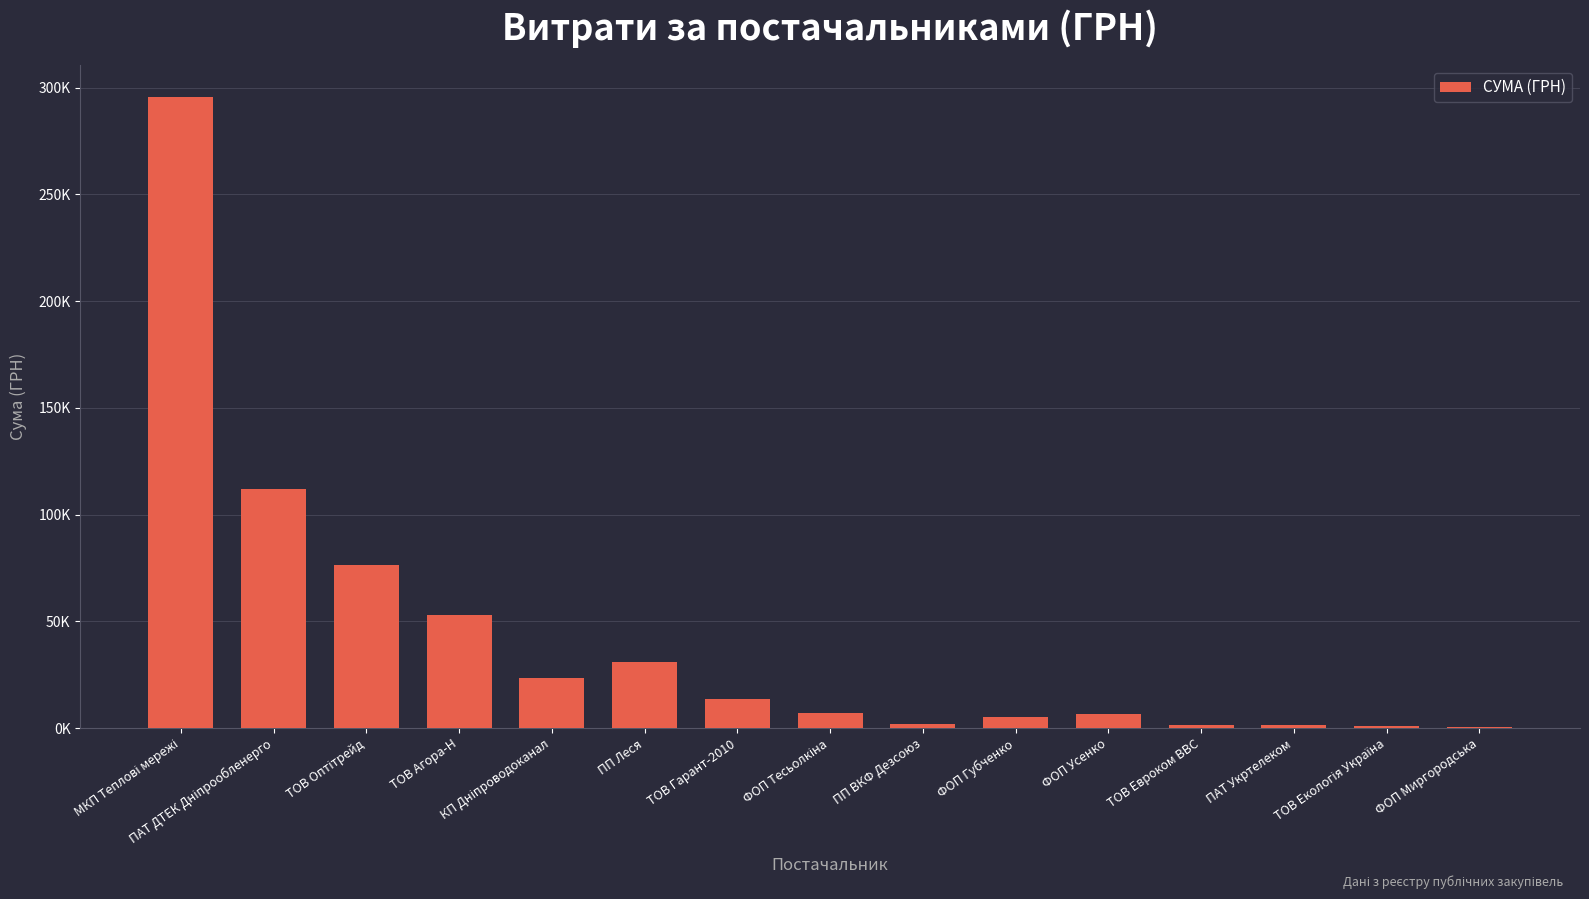

How many data points are less than 7060?

7